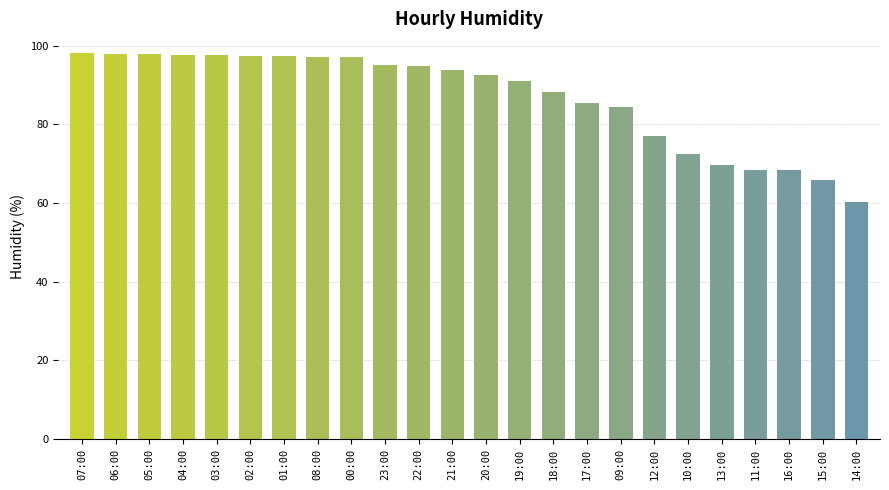

What is the minimum value shown in the chart?

60.3